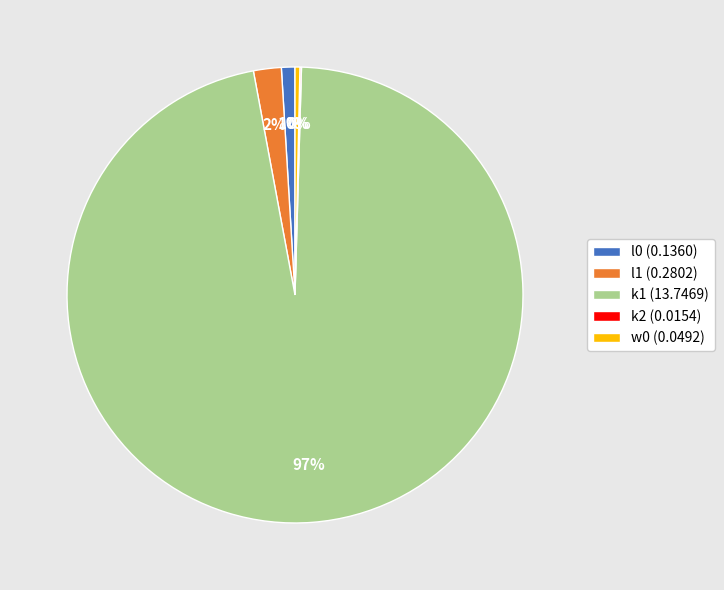

The l1 (0.2802) slice represents 2% of the pie. True or false?

True